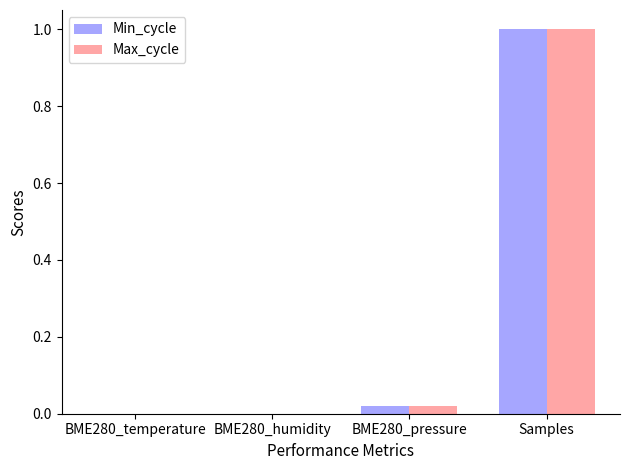

Are the bars horizontal?

No